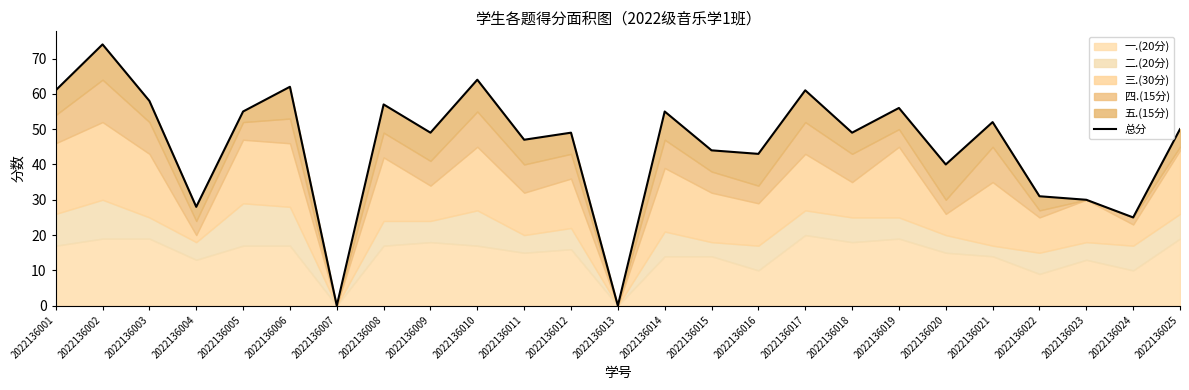

At which label does the data first exceed 49?

2022136001